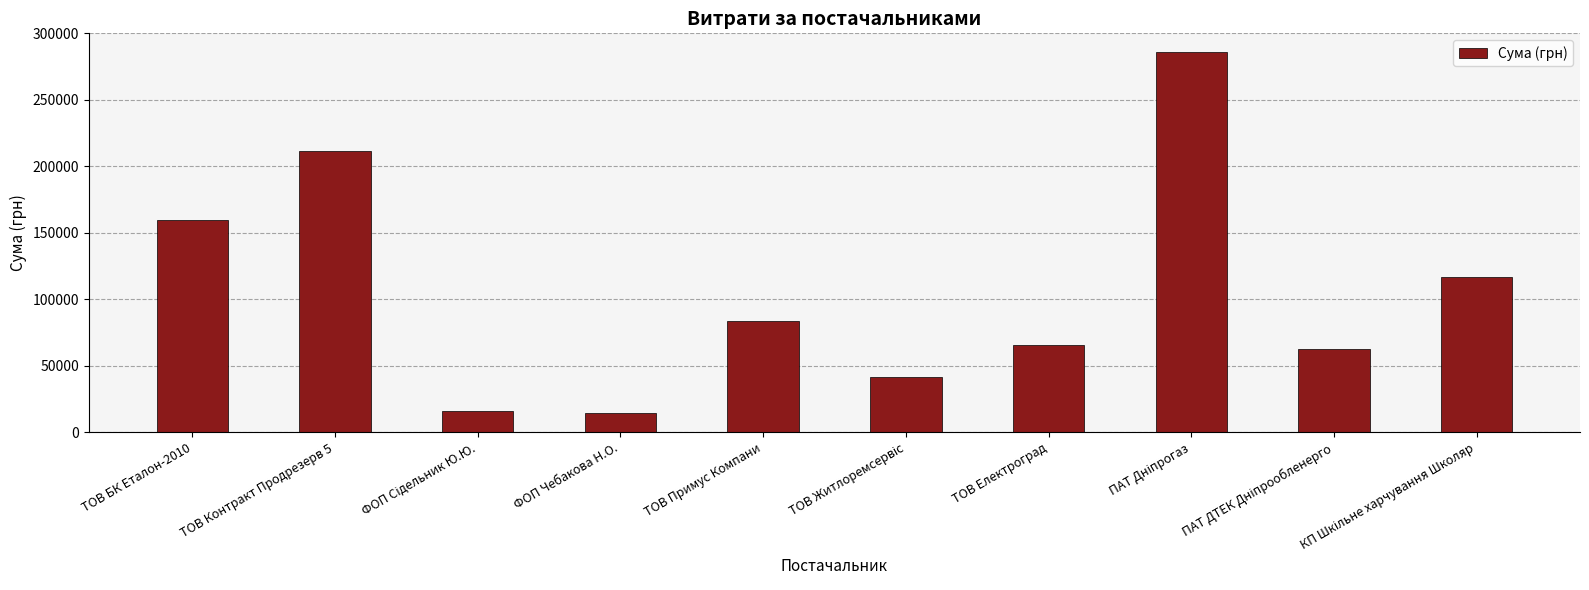

What is the difference between the second highest and minimum values?

196844.3